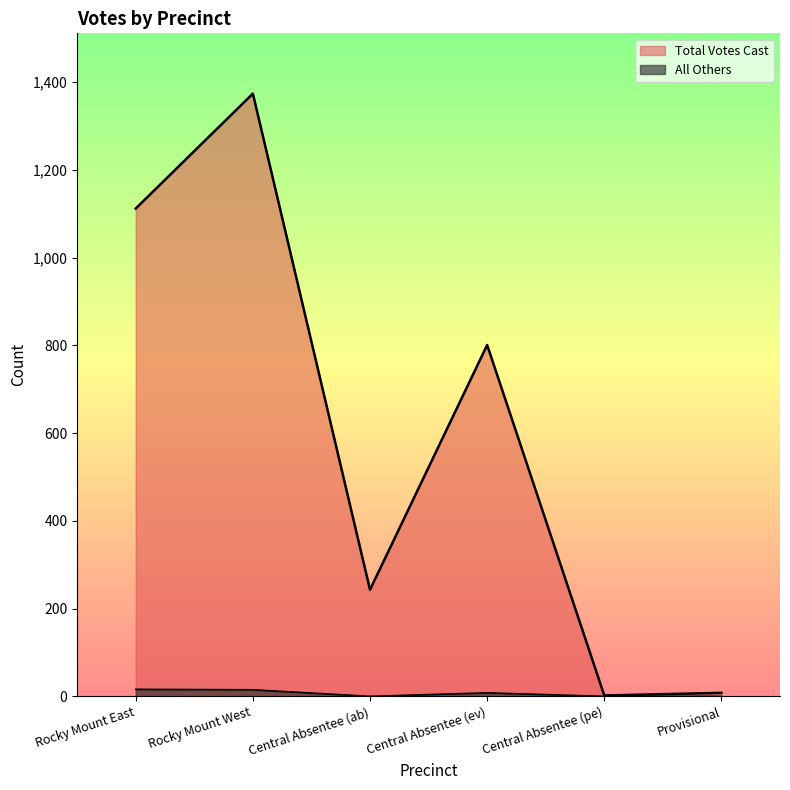

What is the difference between the maximum and second lowest values in the All Others series?

16